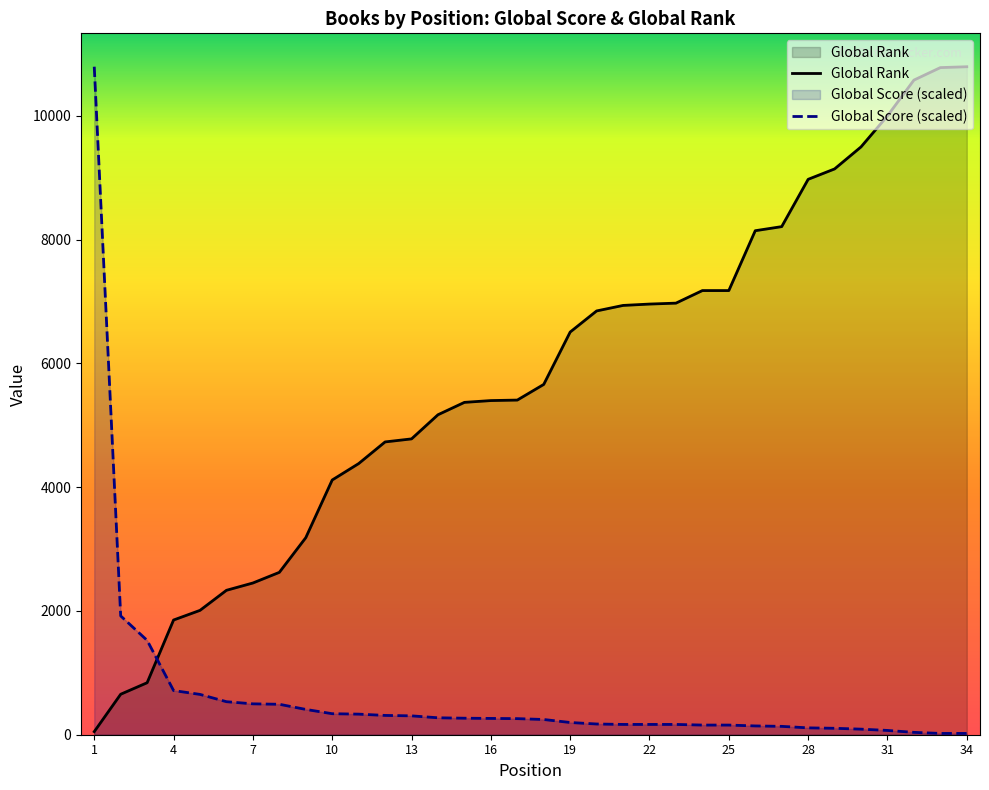

List the labels in order of Global Rank value, largest first.

34, 33, 32, 31, 30, 29, 28, 27, 26, 24, 25, 23, 22, 21, 20, 19, 18, 17, 16, 15, 14, 13, 12, 11, 10, 9, 8, 7, 6, 5, 4, 3, 2, 1